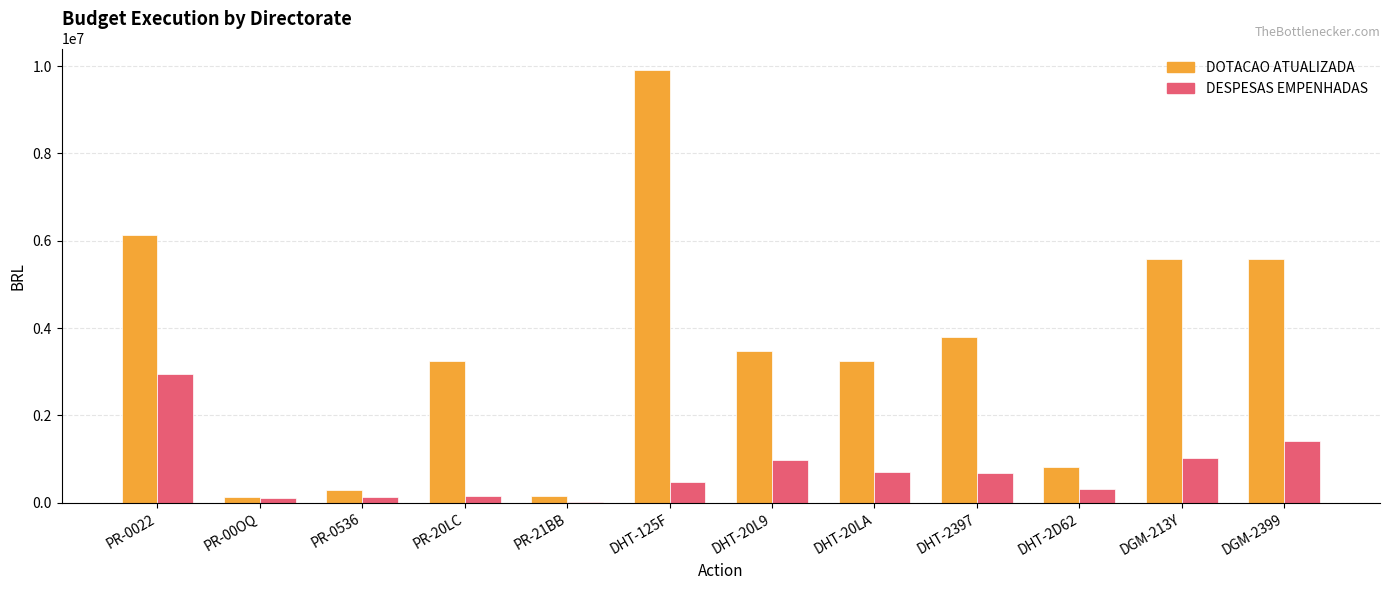

At which category is the sum across all series the highest?

DHT-125F